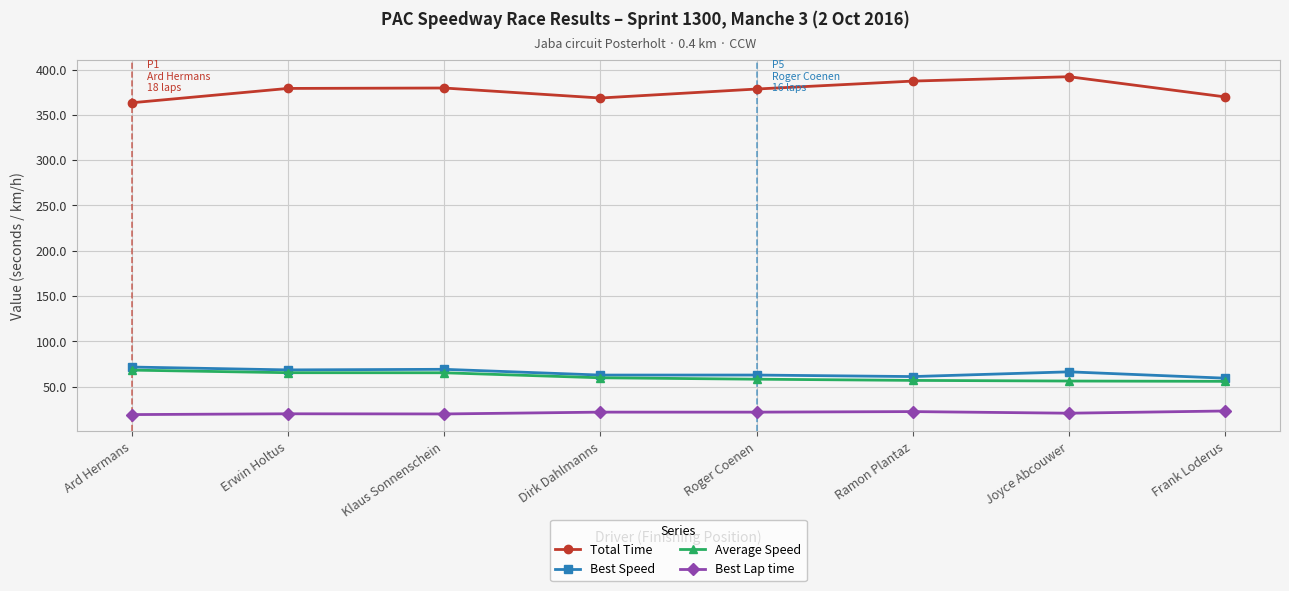

What position from the right is Ard Hermans?

8